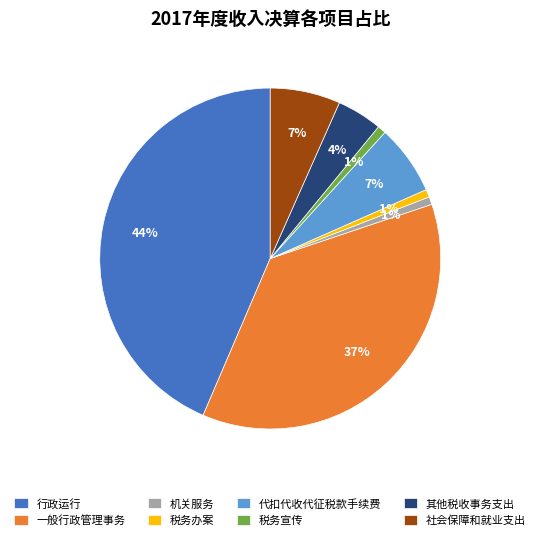

To the nearest percent, what percentage of the pie is 税务宣传?

1%